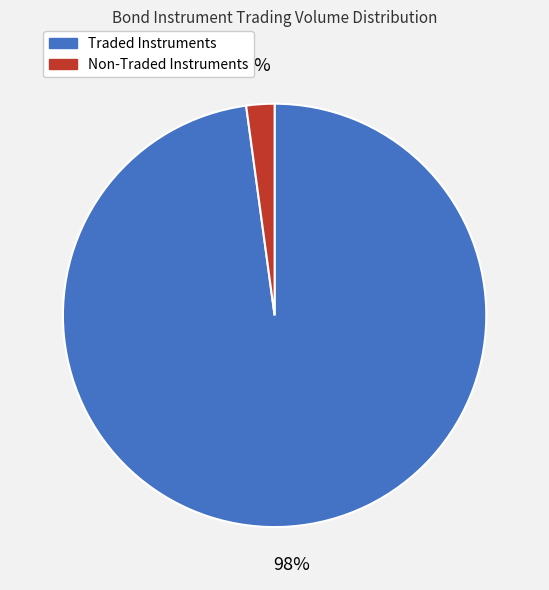

Between Non-Traded Instruments and Traded Instruments, which is larger?

Traded Instruments